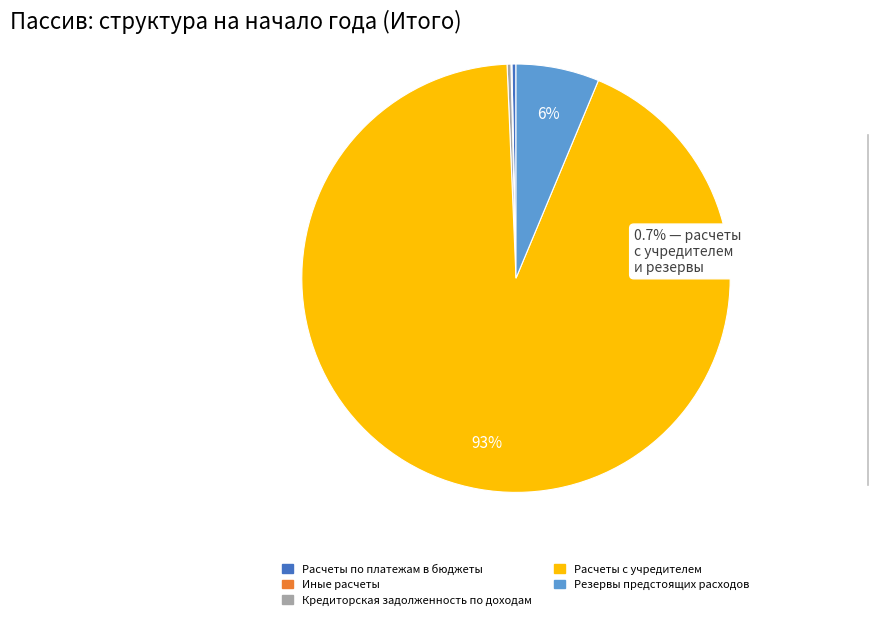

What is the majority slice?

Расчеты с учредителем